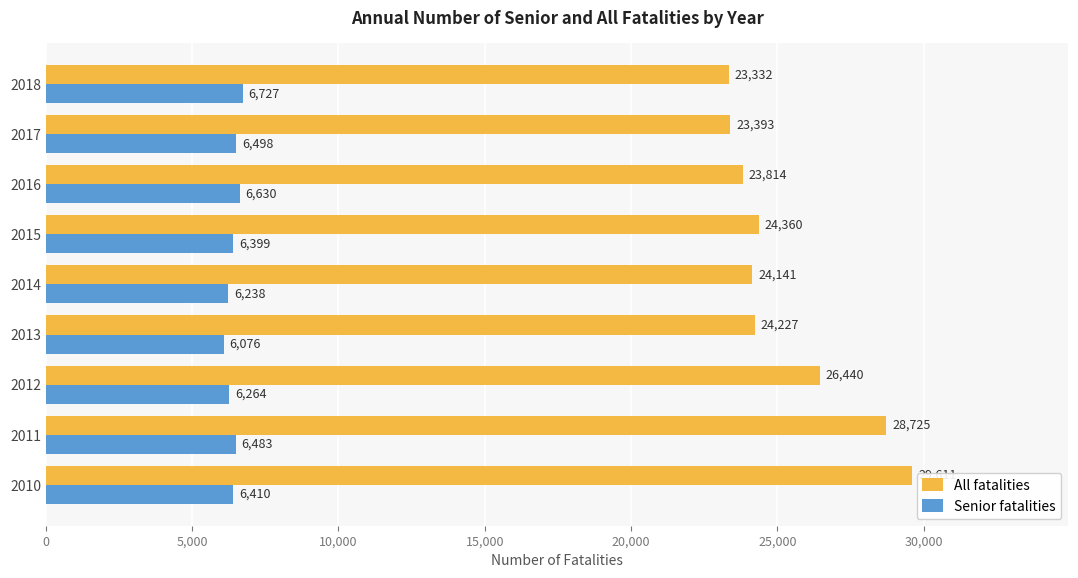

What is the difference between the maximum and second lowest values in the All fatalities series?

6218.0